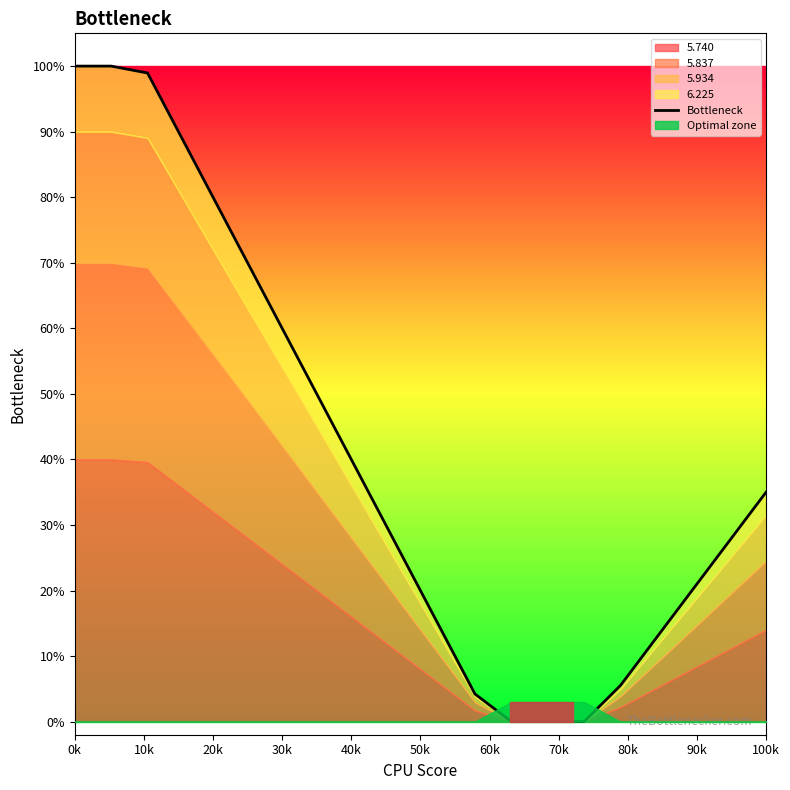

True or false: the data shows 59.8 at 100k.

False